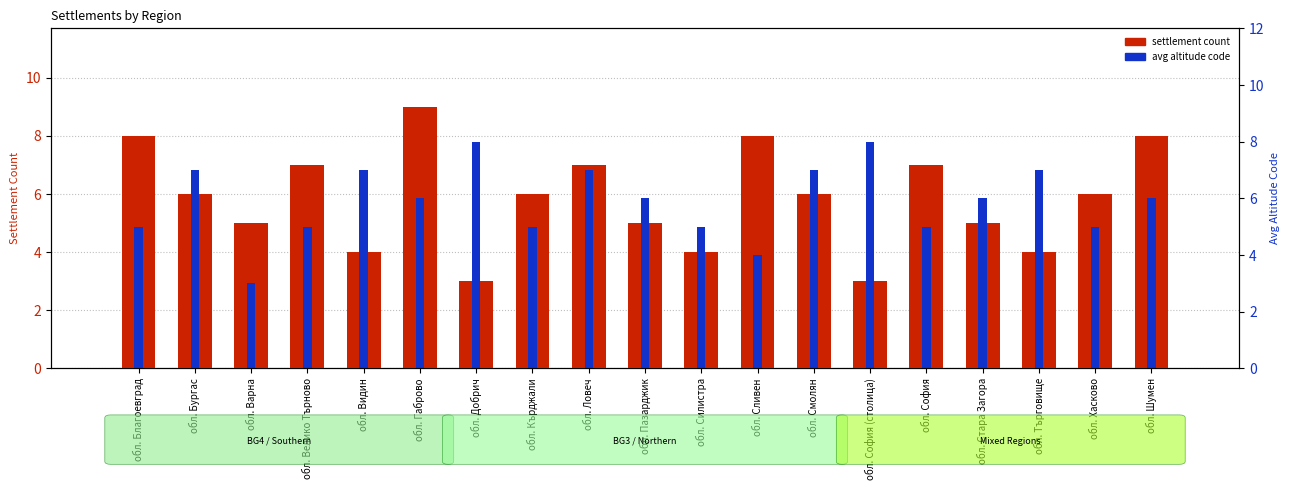

What is the sum of all settlement count values?

111